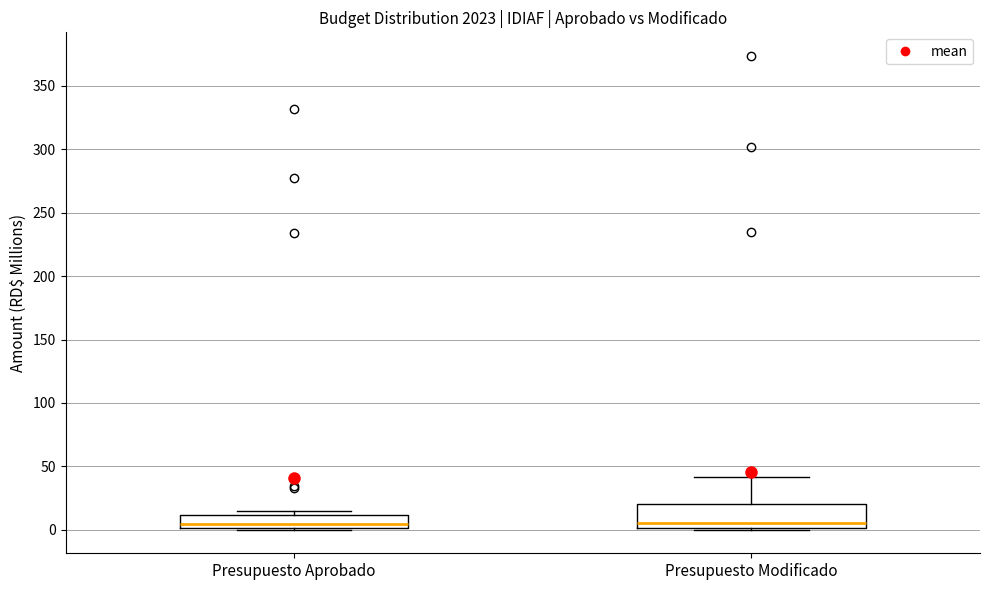

Reading left to right, transcribe this box plot: for each box, give where its median line is, the range the box spans, and where its two whiskers end, as read against the y-axis. The values are not printed on the chart, so give them approximately, as read against the axis.

Presupuesto Aprobado: median 5, box 0 to 10, whiskers 0 to 15
Presupuesto Modificado: median 5, box 0 to 20, whiskers 0 to 40